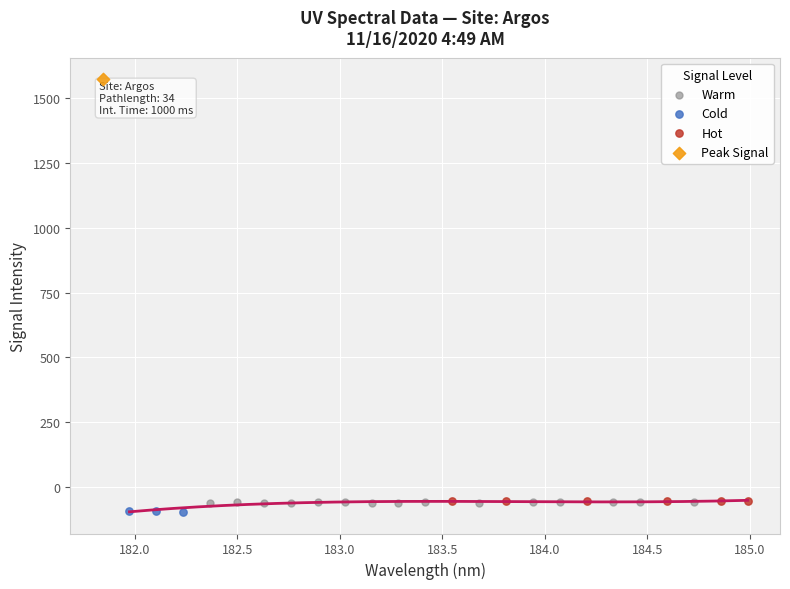

What are all the series names shown in the legend?

Warm, Cold, Hot, Peak Signal